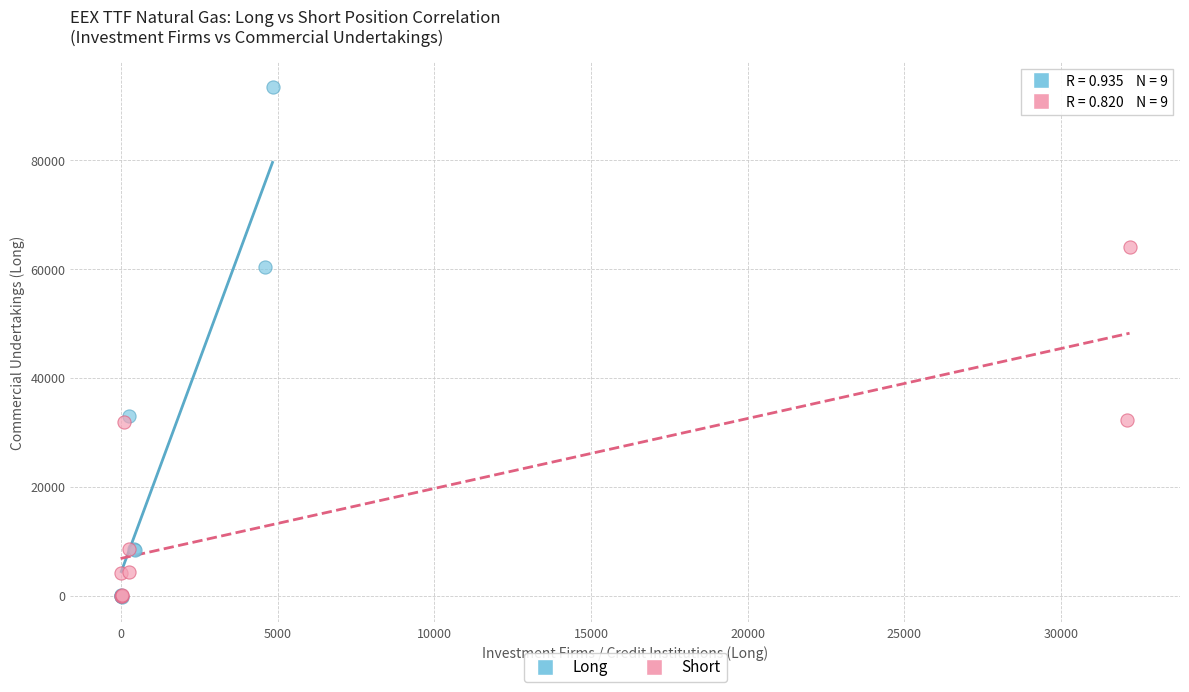

Which series has the widest spread of Y values?

Long